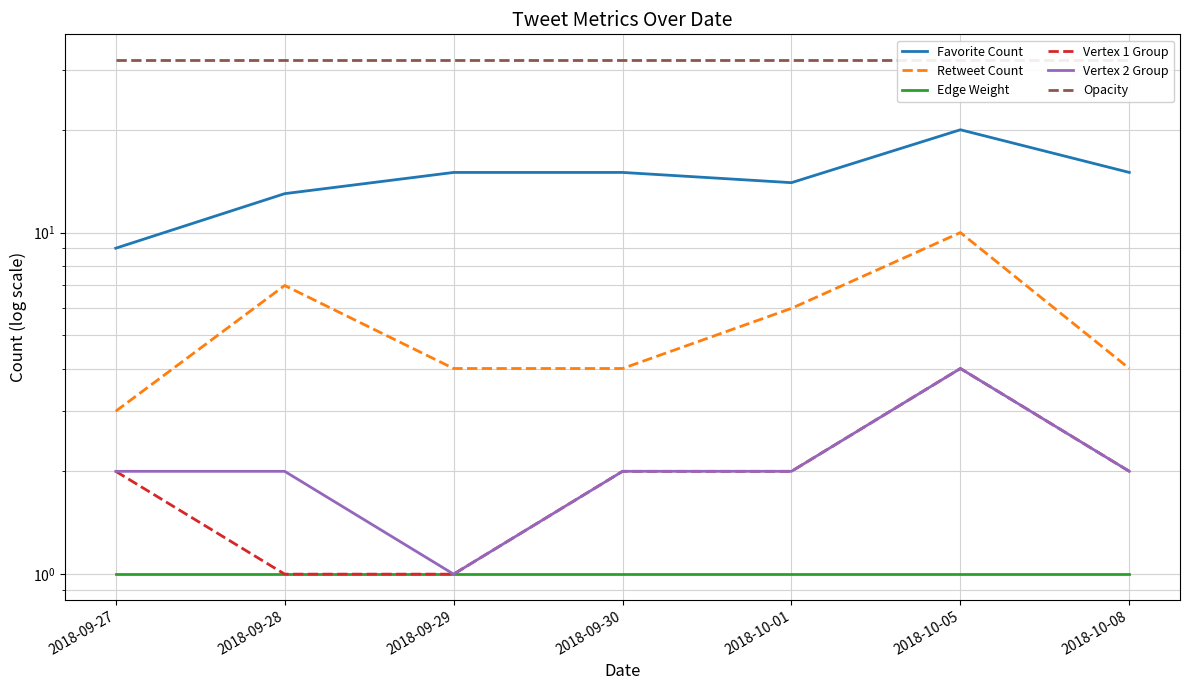

True or false: Opacity and Vertex 2 Group cross at least once.

False